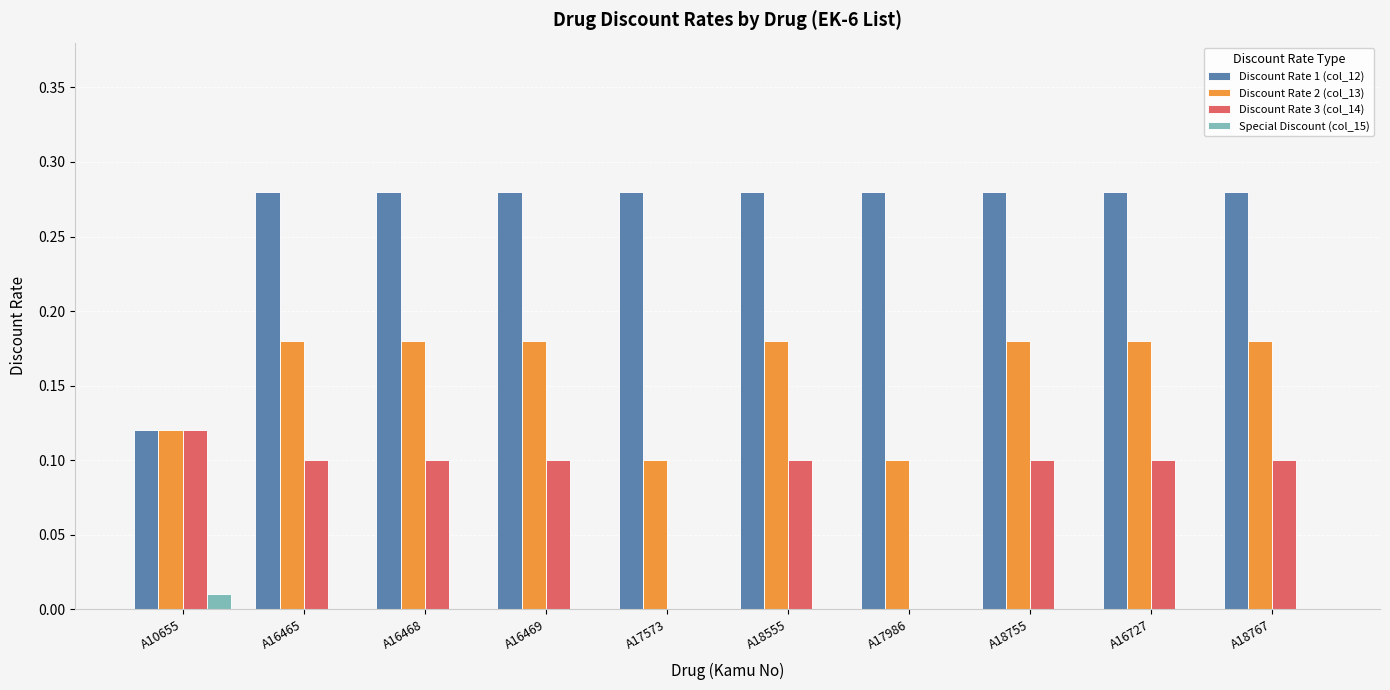

What is the total value across all series at A16465?

0.6